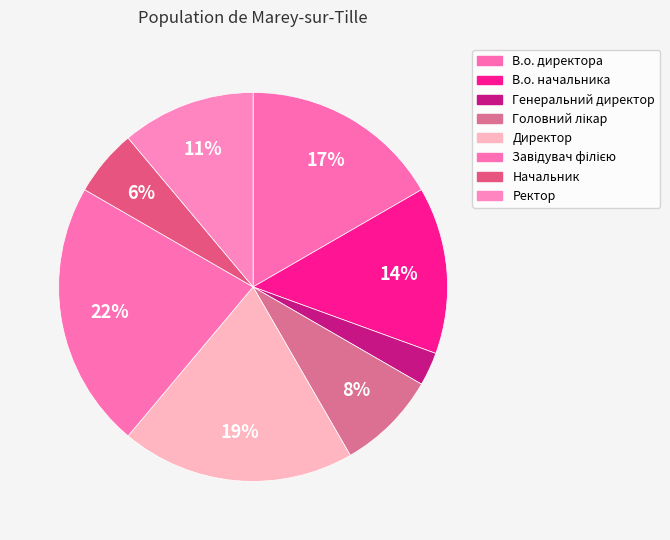

True or false: Генеральний директор accounts for 16% of the total.

False